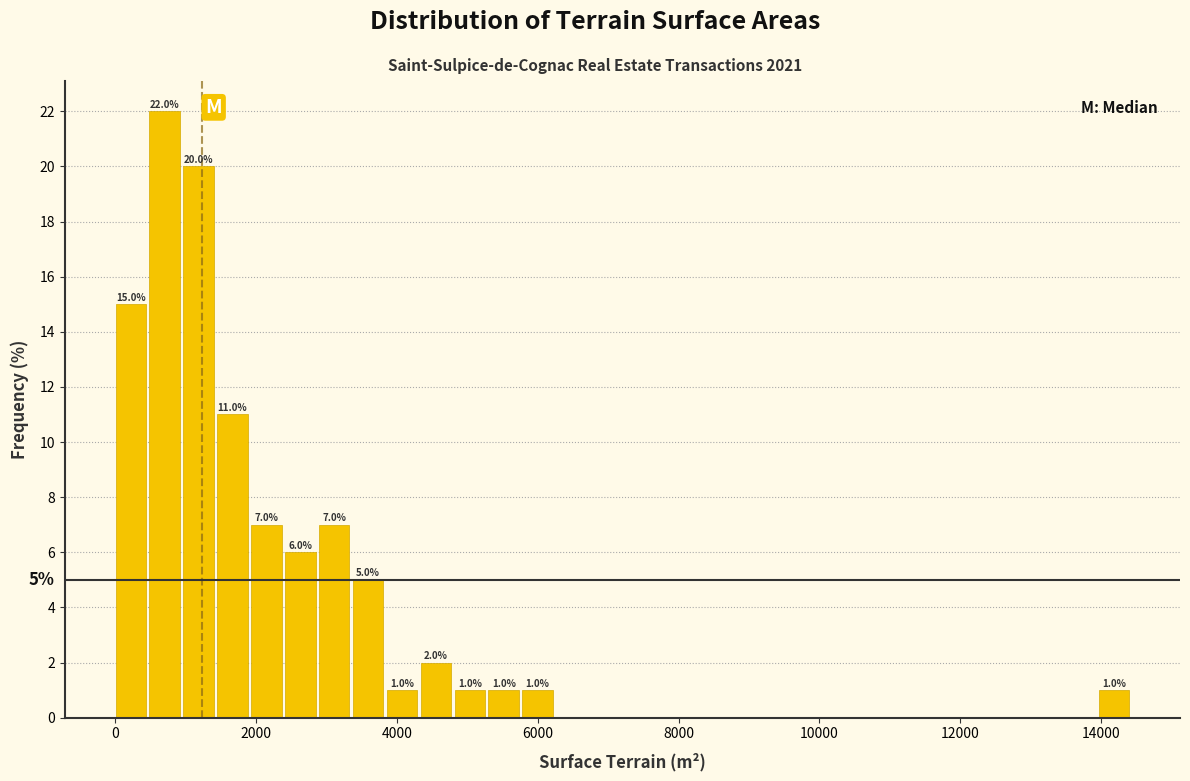

Around what value on the x-axis is the tallest bar? Give the approximate position of its centre, as read against the axis.

800